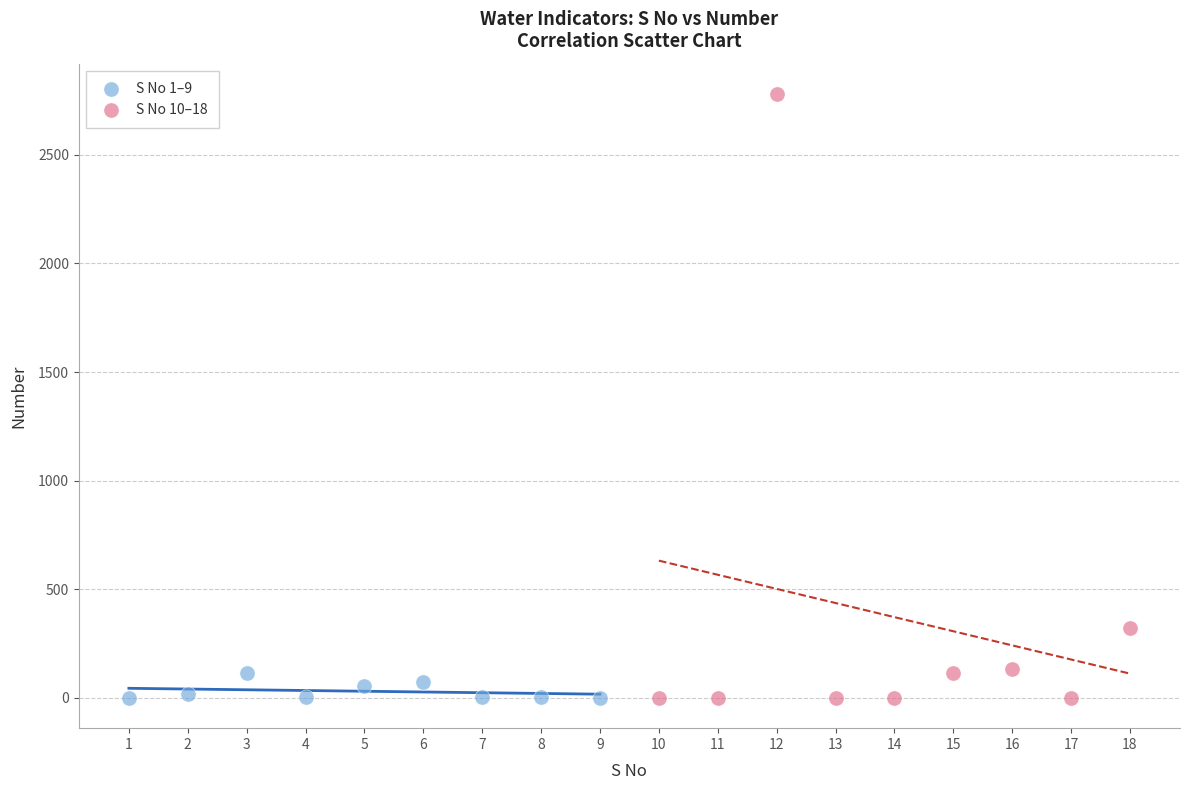

What are all the series names shown in the legend?

S No 1–9, S No 10–18